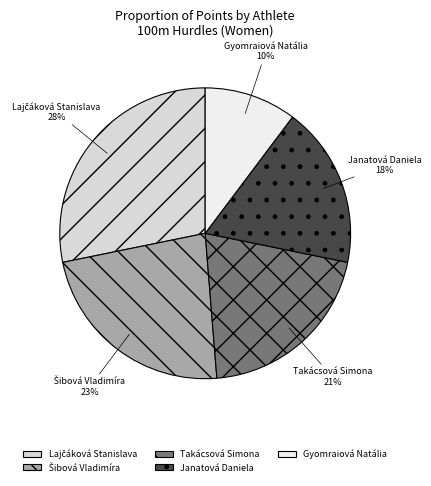

To the nearest percent, what percentage of the pie is Gyomraiová Natália?

10%